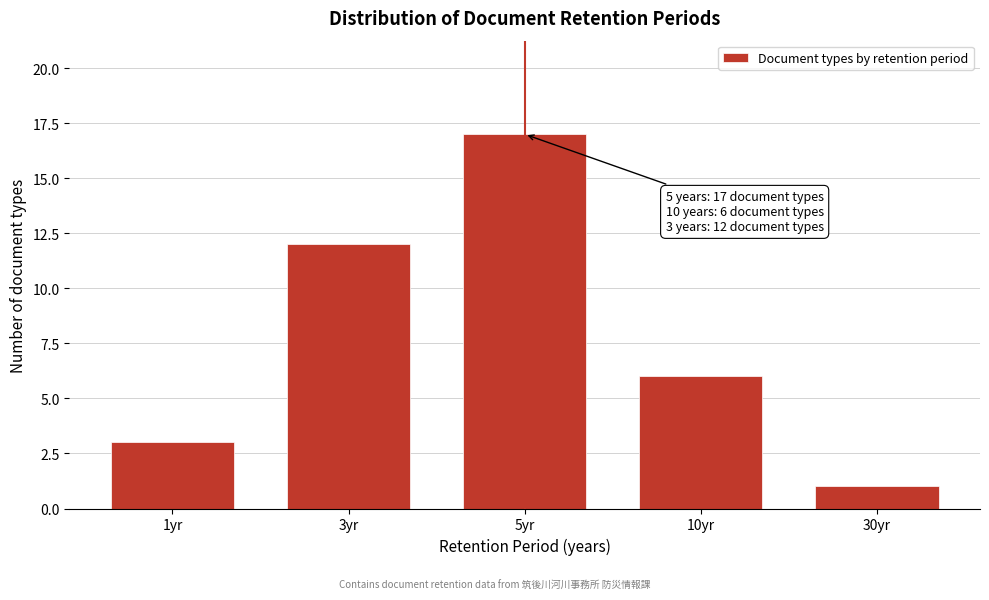

Reading left to right, extract all data points from this chart.

1yr=3	3yr=12	5yr=17	10yr=6	30yr=1